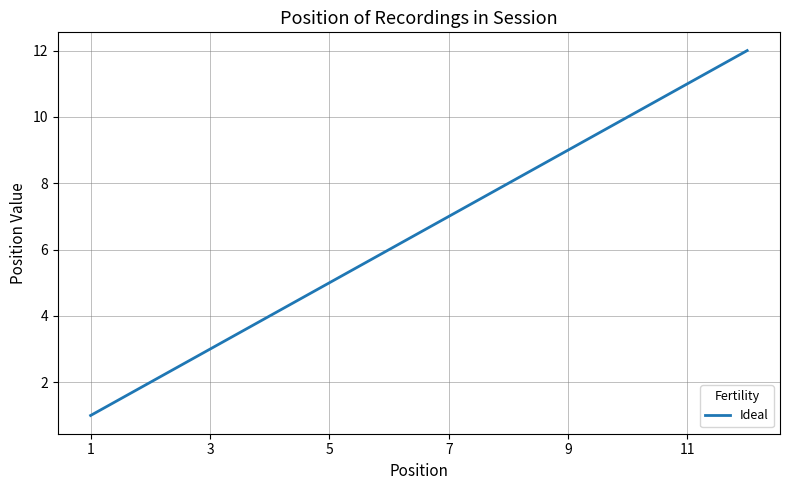

What is the maximum value shown in the chart?

12